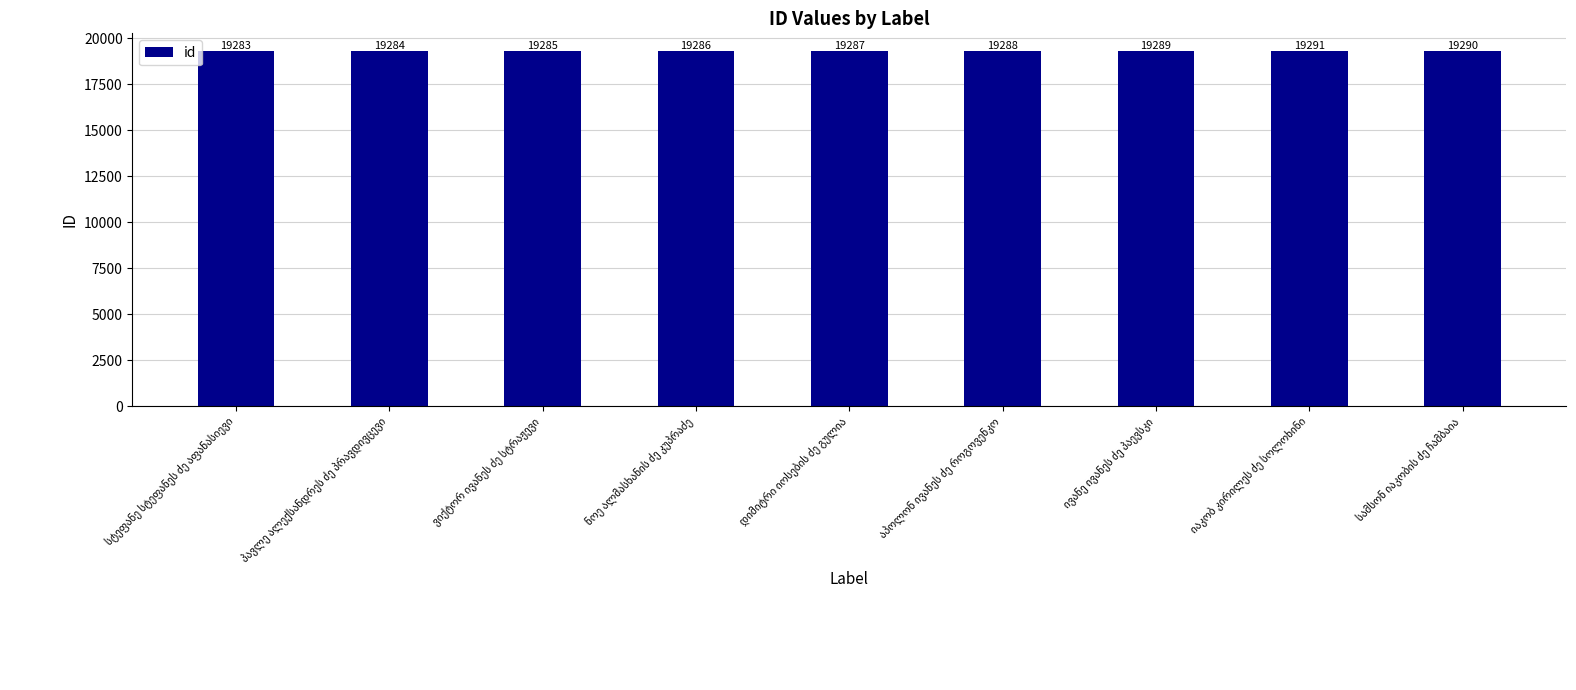

What is the difference between the maximum and minimum values?

8